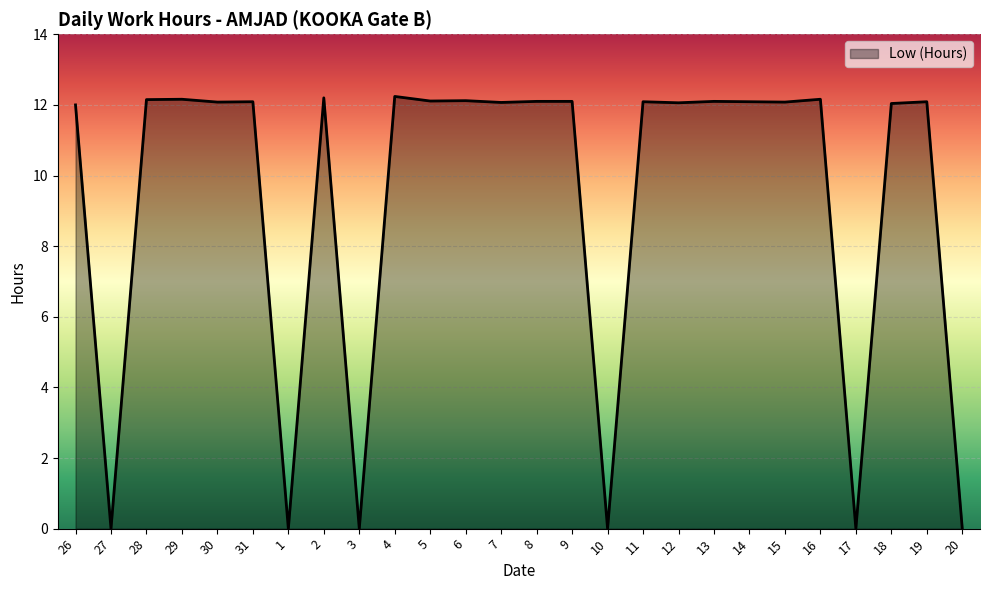

What is the sum of the values at 26 and 13?

24.1